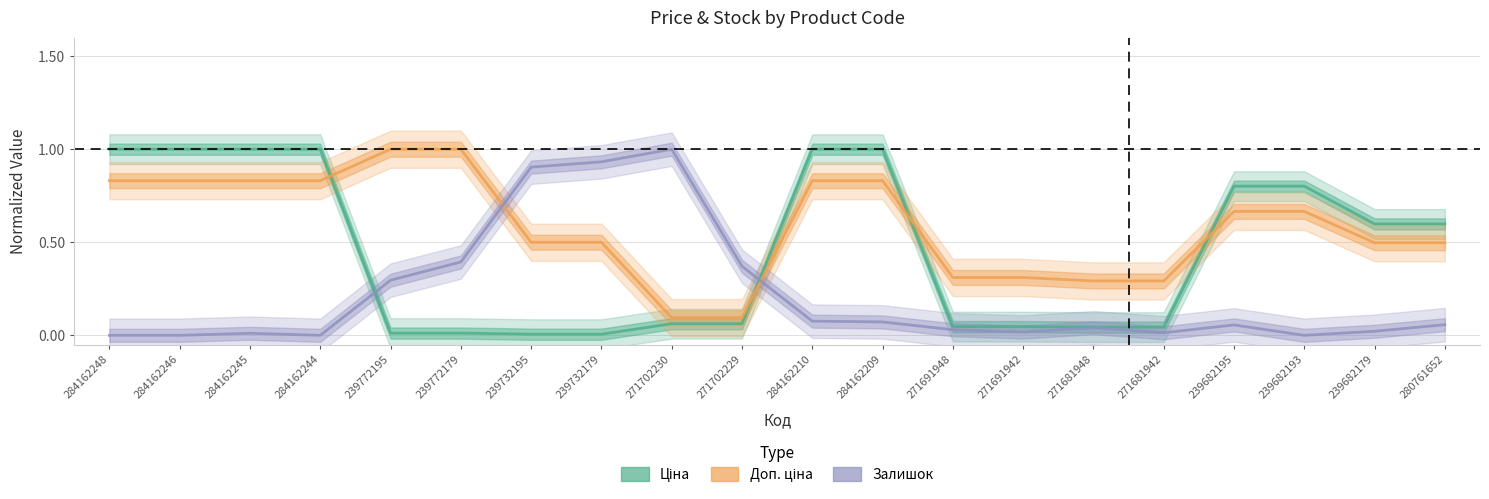

What is the maximum value for Доп. ціна (norm.)?

1.0